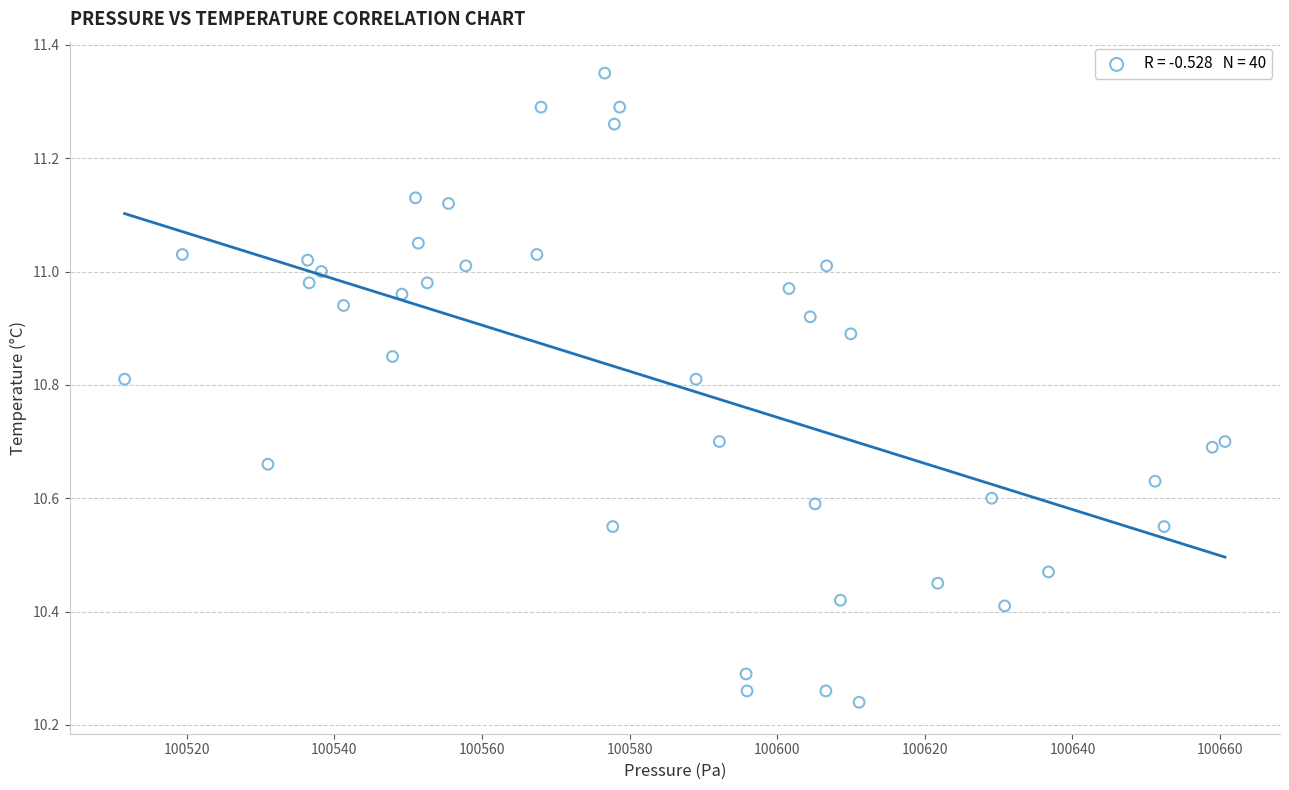

What is the range of Y values (max minus min)?

1.1